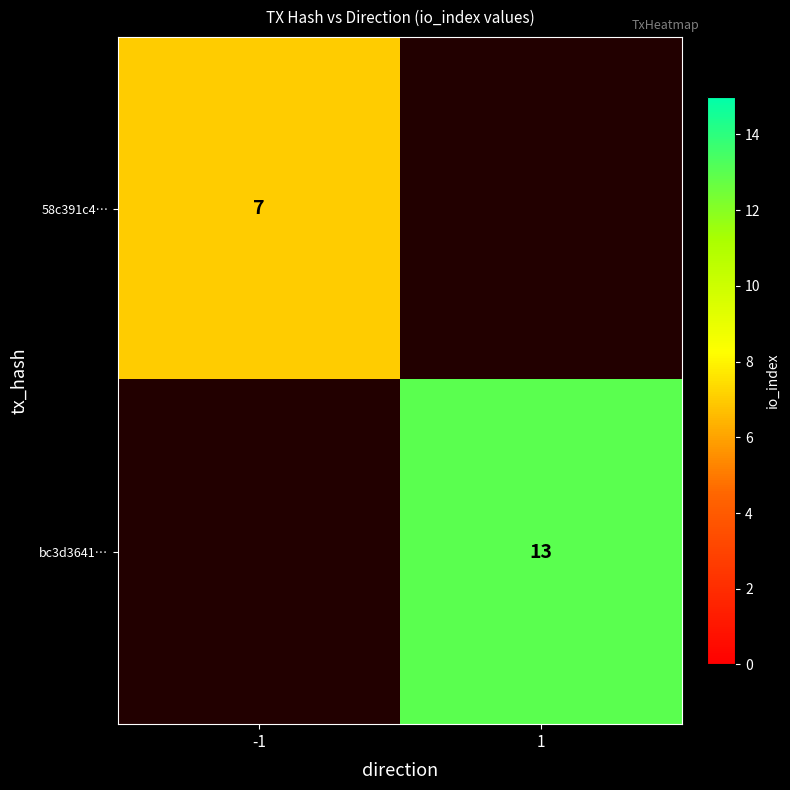

The value of 58c391c4… at -1 is 11. True or false?

False